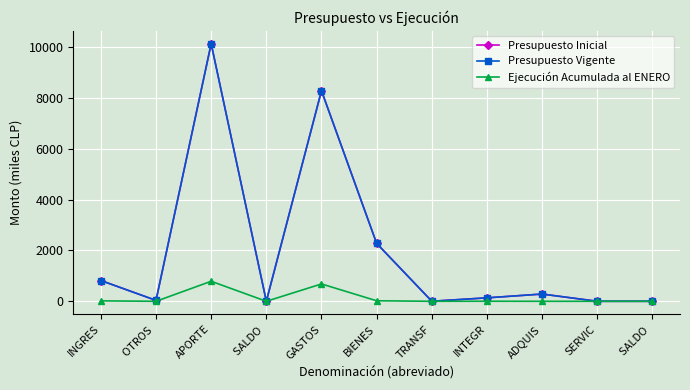

What is the label of the 10th point from the right?

OTROS 